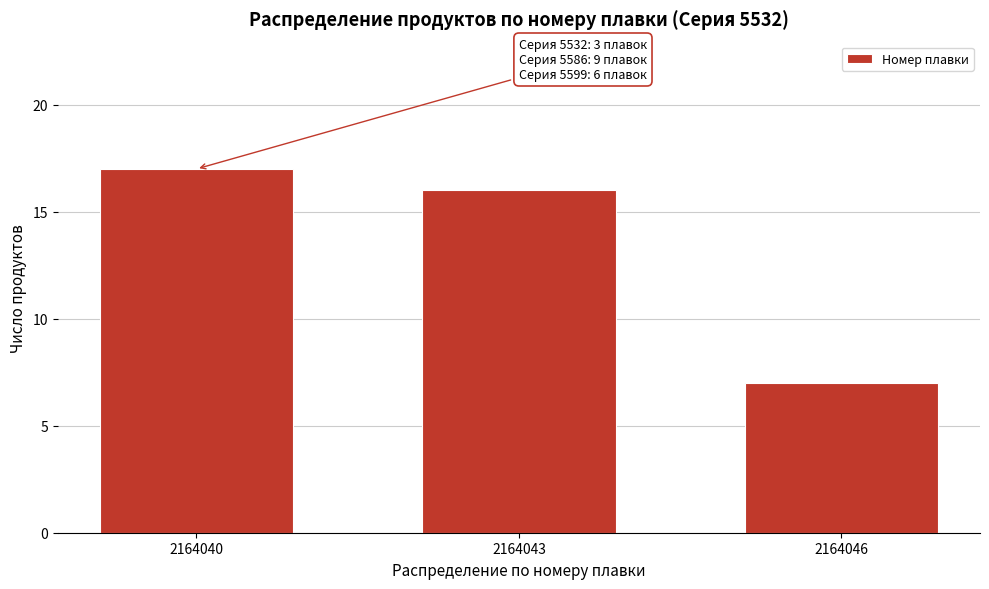

Reading left to right, extract all data points from this chart.

2164040=17	2164043=16	2164046=7